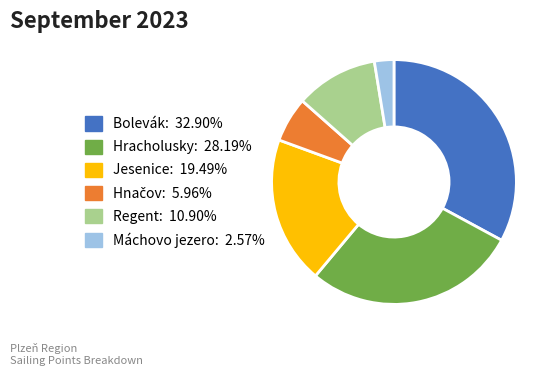

Which slice is the largest?

Bolevák